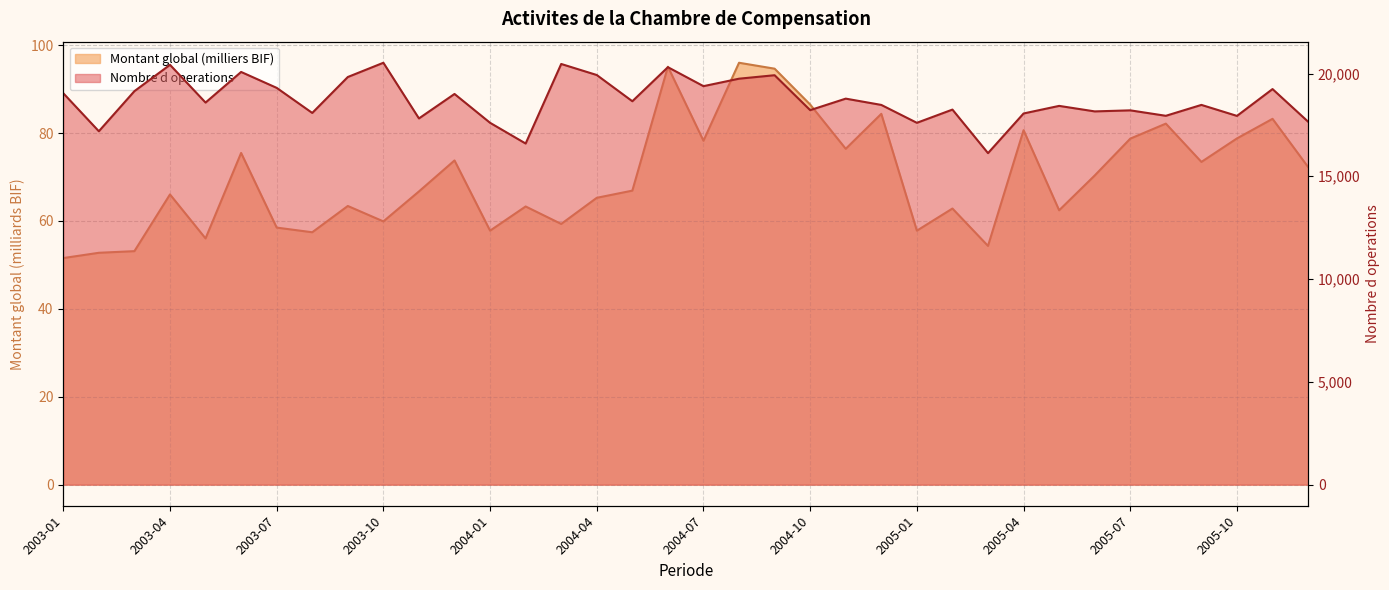

Reading right to left, list all the values displayed in this chart.

Nombre d operations: 2005-12=17657.0	2005-11=19243.0	2005-10=17938.0	2005-09=18473.0	2005-08=17943.0	2005-07=18208.0	2005-06=18157.0	2005-05=18425.0	2005-04=18056.0	2005-03=16127.0	2005-02=18245.0	2005-01=17602.0	2004-12=18472.0	2004-11=18778.0	2004-10=18218.0	2004-09=19917.0	2004-08=19748.0	2004-07=19385.0	2004-06=20308.0	2004-05=18651.0	2004-04=19927.0	2004-03=20464.0	2004-02=16594.0	2004-01=17602.0	2003-12=19005.0	2003-11=17815.0	2003-10=20523.0	2003-09=19830.0	2003-08=18082.0	2003-07=19302.0	2003-06=20076.0	2003-05=18587.0	2003-04=20423.0	2003-03=19142.0	2003-02=17191.0	2003-01=19041.0
Montant global (milliers BIF): 2005-12=72.3	2005-11=83.2	2005-10=78.8	2005-09=73.4	2005-08=82.1	2005-07=78.7	2005-06=70.3	2005-05=62.4	2005-04=80.6	2005-03=54.3	2005-02=62.8	2005-01=57.8	2004-12=84.4	2004-11=76.4	2004-10=86.5	2004-09=94.6	2004-08=96.0	2004-07=78.3	2004-06=95.1	2004-05=66.9	2004-04=65.3	2004-03=59.3	2004-02=63.3	2004-01=57.8	2003-12=73.8	2003-11=66.7	2003-10=59.9	2003-09=63.4	2003-08=57.4	2003-07=58.5	2003-06=75.5	2003-05=56.0	2003-04=66.0	2003-03=53.1	2003-02=52.8	2003-01=51.6